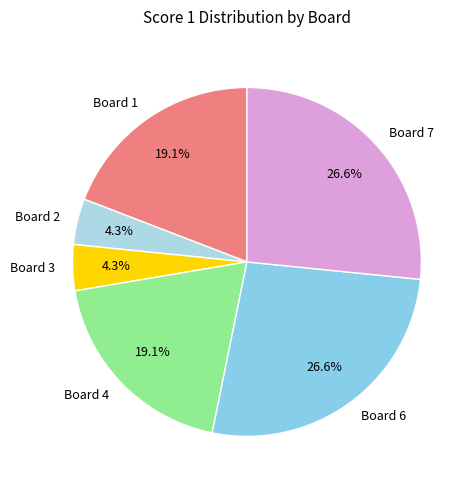

Between Board 1 and Board 2, which is larger?

Board 1